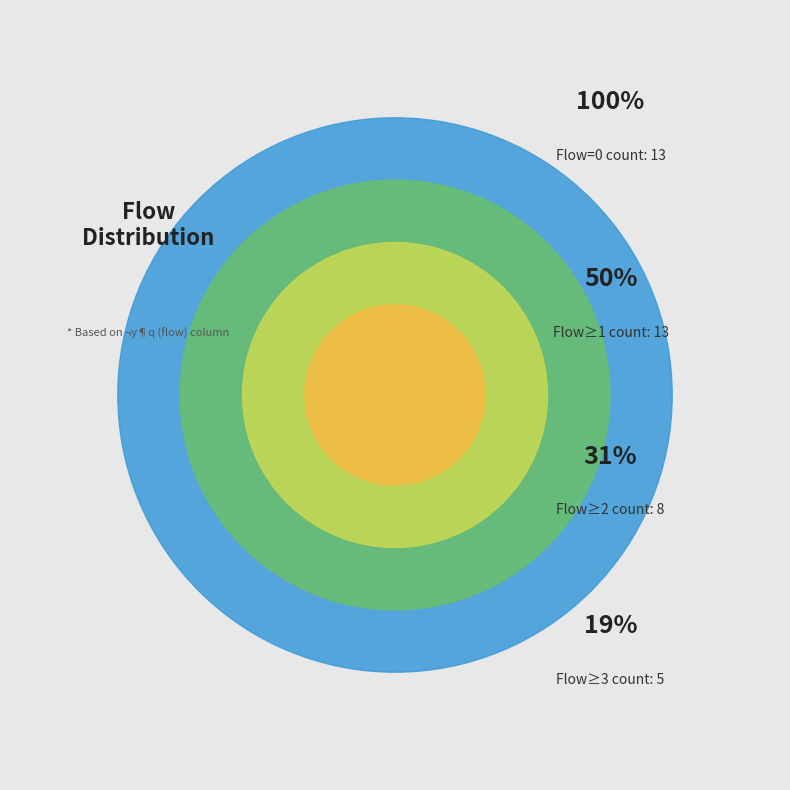

Which has a higher value, 9 or 4?

9